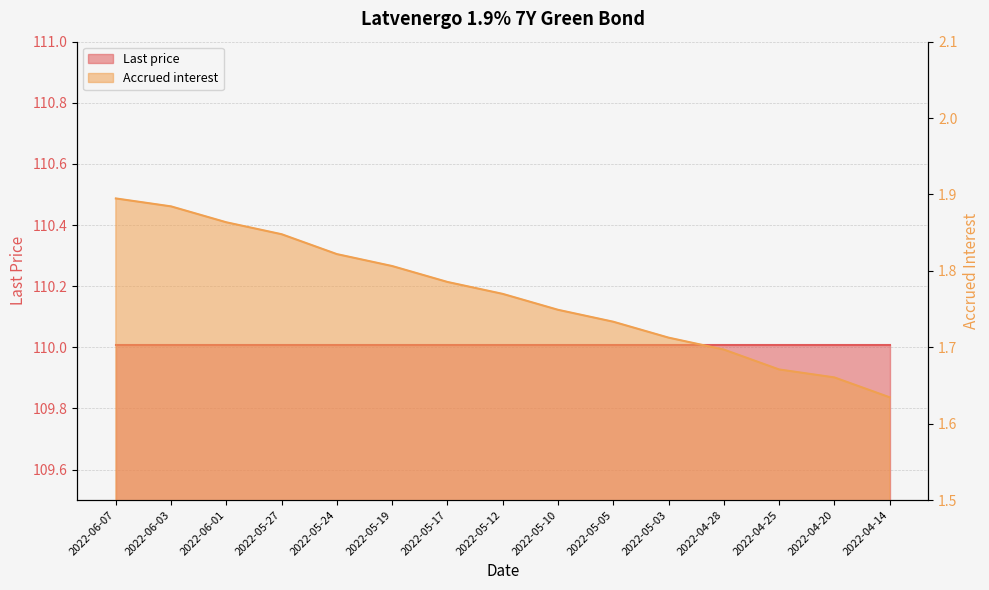

Approximately how many times larger is the value at 2022-04-14 compared to 2022-05-10?

0.9